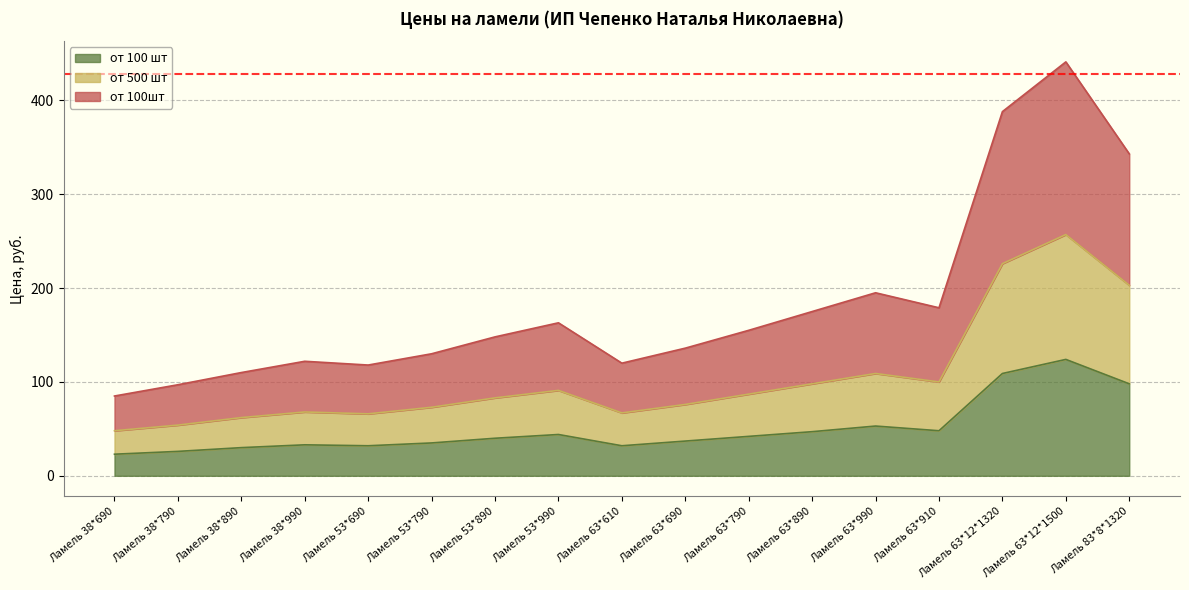

True or false: от 100 шт and от 500 шт intersect in this chart.

False